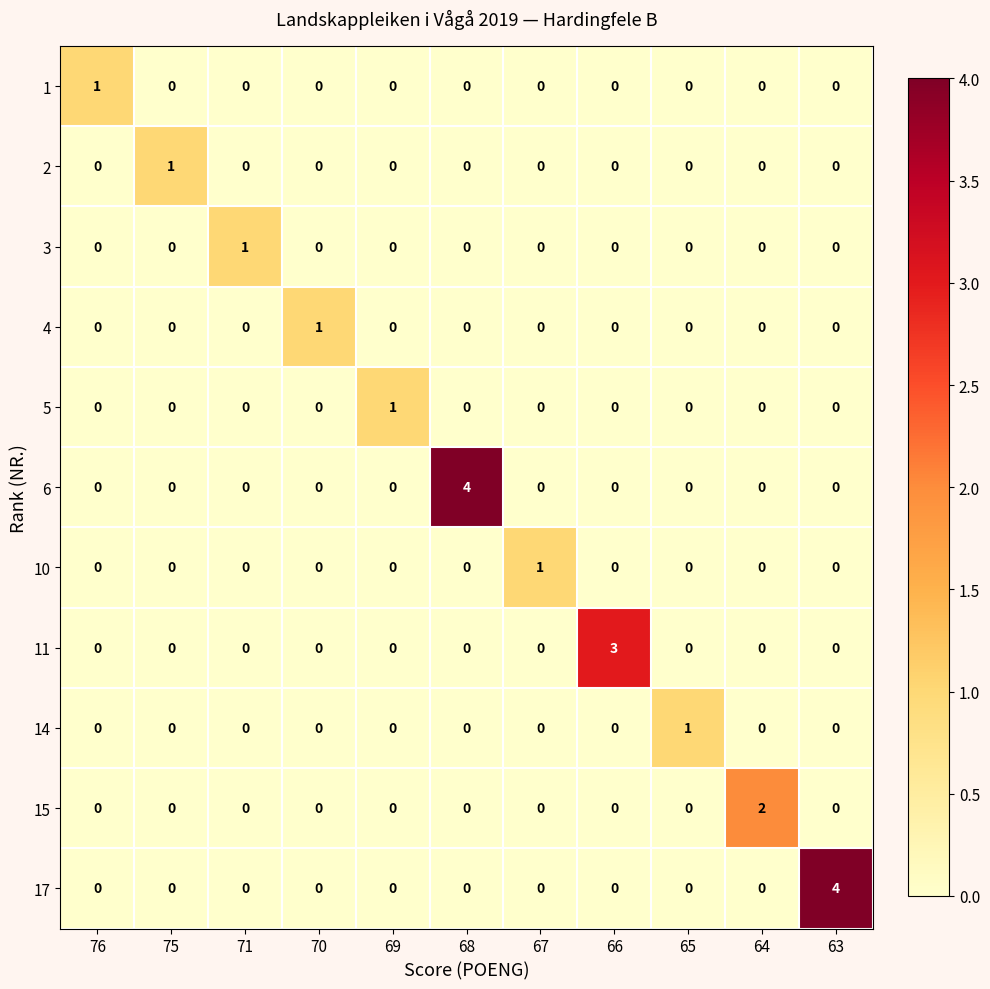

What is the difference between the 11 values at 69 and 66?

3